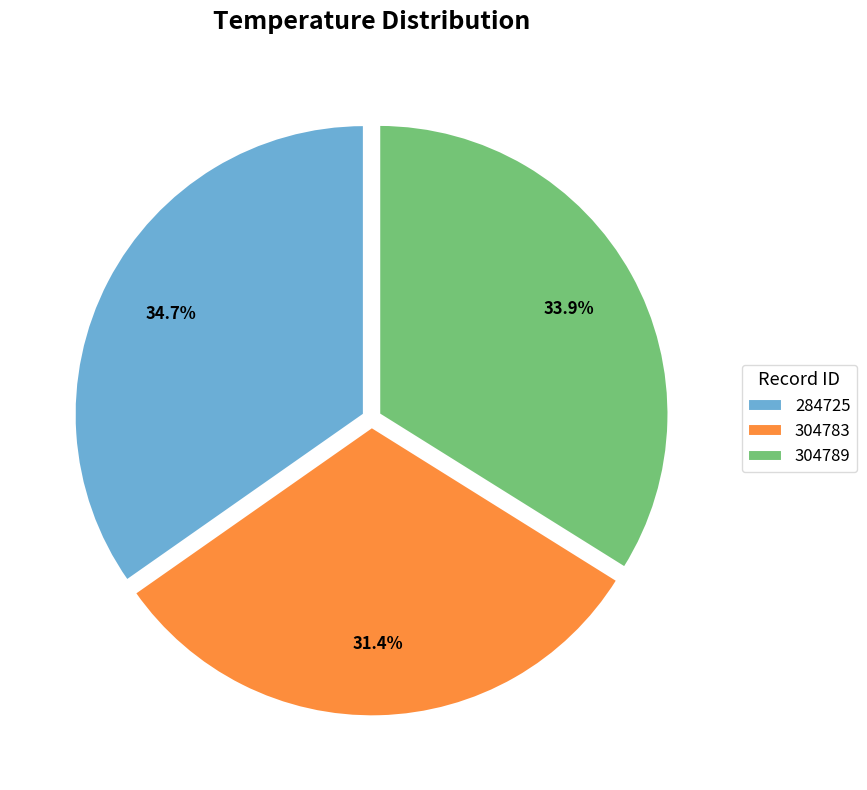

To the nearest percent, what portion does 304789 represent?

34%